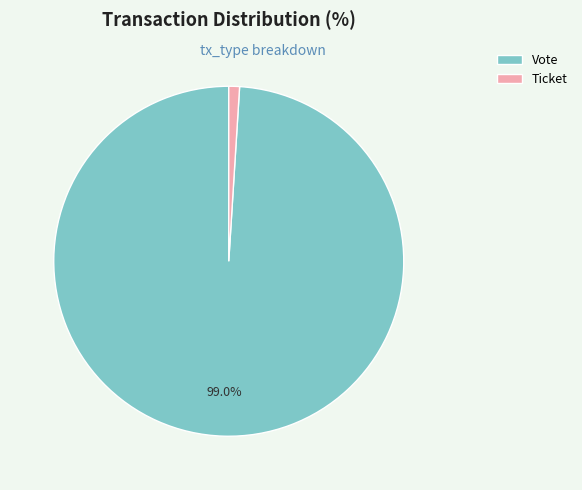

Rank the categories by value from lowest to highest.

Ticket, Vote